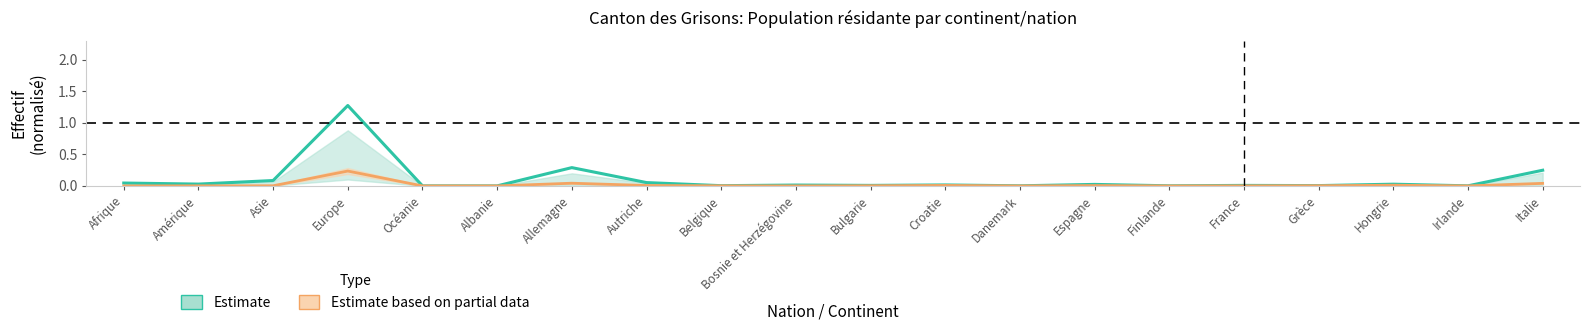

How many distinct data groups are displayed?

2